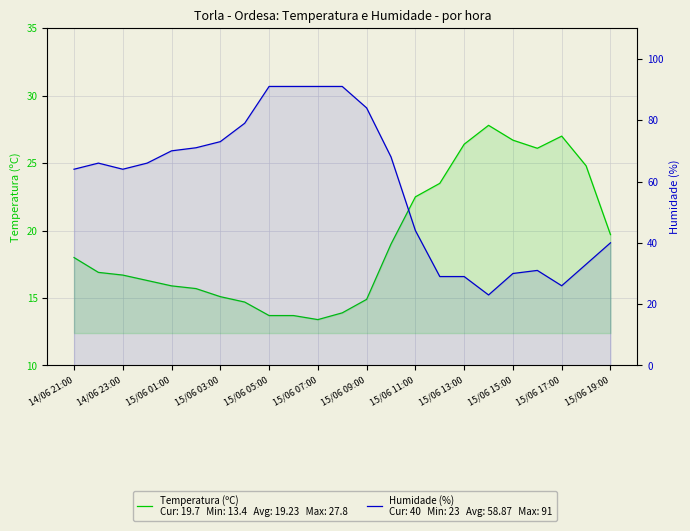

Between 15/06 01:00 and 15/06 03:00, which series saw the biggest shift?

Humidade (%)